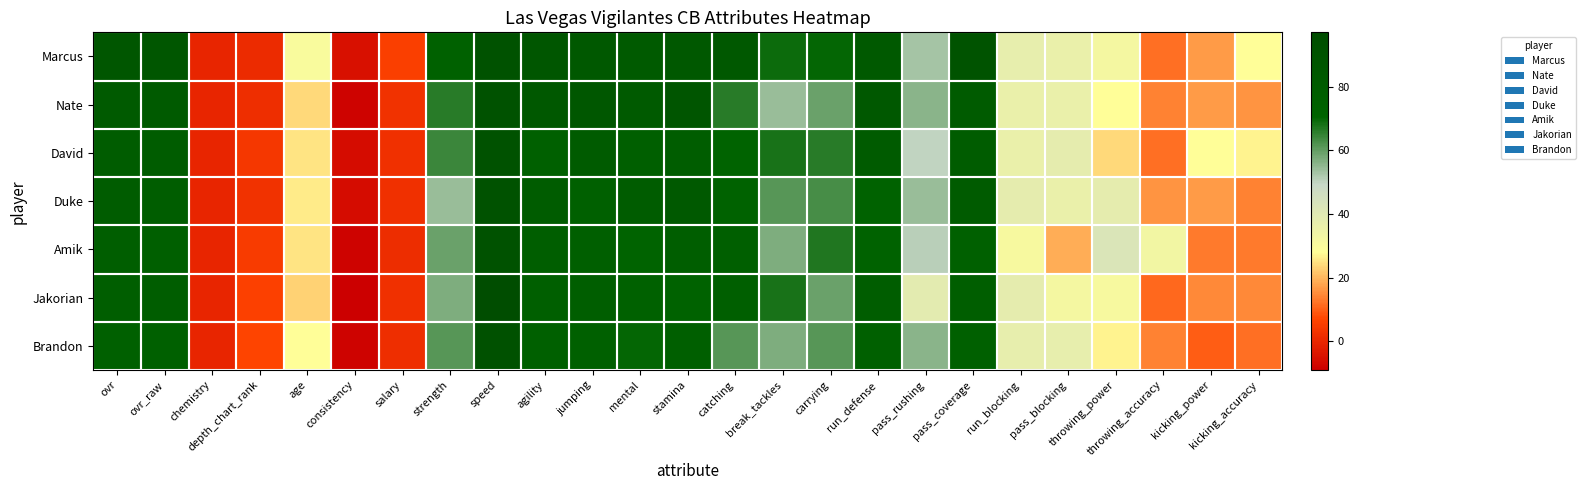

Reading right to left, list all the values displayed in this chart.

Marcus: kicking_accuracy=28.0	kicking_power=17.0	throwing_accuracy=12.0	throwing_power=32.0	pass_blocking=36.0	run_blocking=37.0	pass_coverage=89.0	pass_rushing=53.0	run_defense=82.0	carrying=70.0	break_tackles=69.0	catching=84.0	stamina=84.0	mental=81.0	jumping=83.0	agility=86.0	speed=91.0	strength=73.0	salary=5.7	consistency=-5.0	age=30.0	depth_chart_rank=1.0	chemistry=0.0	ovr_raw=86.0	ovr=86.0
Nate: kicking_accuracy=16.0	kicking_power=17.0	throwing_accuracy=14.0	throwing_power=28.0	pass_blocking=36.0	run_blocking=36.0	pass_coverage=80.0	pass_rushing=56.0	run_defense=83.0	carrying=59.0	break_tackles=54.0	catching=66.0	stamina=87.0	mental=81.0	jumping=85.0	agility=84.0	speed=91.0	strength=66.0	salary=2.6	consistency=-8.0	age=24.0	depth_chart_rank=2.0	chemistry=0.0	ovr_raw=81.0	ovr=81.0
David: kicking_accuracy=27.0	kicking_power=28.0	throwing_accuracy=12.0	throwing_power=24.0	pass_blocking=38.0	run_blocking=36.0	pass_coverage=79.0	pass_rushing=50.0	run_defense=80.0	carrying=66.0	break_tackles=68.0	catching=71.0	stamina=78.0	mental=76.0	jumping=80.0	agility=74.0	speed=91.0	strength=64.0	salary=2.3	consistency=-6.0	age=25.0	depth_chart_rank=4.0	chemistry=0.0	ovr_raw=79.0	ovr=79.0
Duke: kicking_accuracy=14.0	kicking_power=17.0	throwing_accuracy=16.0	throwing_power=38.0	pass_blocking=36.0	run_blocking=38.0	pass_coverage=80.0	pass_rushing=54.0	run_defense=72.0	carrying=63.0	break_tackles=61.0	catching=72.0	stamina=82.0	mental=79.0	jumping=74.0	agility=79.0	speed=90.0	strength=54.0	salary=2.4	consistency=-6.0	age=26.0	depth_chart_rank=3.0	chemistry=0.0	ovr_raw=78.0	ovr=79.0
Amik: kicking_accuracy=13.0	kicking_power=13.0	throwing_accuracy=33.0	throwing_power=42.0	pass_blocking=19.0	run_blocking=31.0	pass_coverage=74.0	pass_rushing=51.0	run_defense=72.0	carrying=67.0	break_tackles=57.0	catching=76.0	stamina=77.0	mental=71.0	jumping=76.0	agility=77.0	speed=90.0	strength=59.0	salary=1.7	consistency=-8.0	age=25.0	depth_chart_rank=5.0	chemistry=0.0	ovr_raw=76.0	ovr=77.0
Jakorian: kicking_accuracy=15.0	kicking_power=15.0	throwing_accuracy=11.0	throwing_power=31.0	pass_blocking=32.0	run_blocking=38.0	pass_coverage=77.0	pass_rushing=39.0	run_defense=78.0	carrying=59.0	break_tackles=68.0	catching=76.0	stamina=72.0	mental=73.0	jumping=77.0	agility=76.0	speed=97.0	strength=57.0	salary=2.4	consistency=-9.0	age=23.0	depth_chart_rank=6.0	chemistry=0.0	ovr_raw=78.0	ovr=77.0
Brandon: kicking_accuracy=12.0	kicking_power=10.0	throwing_accuracy=14.0	throwing_power=27.0	pass_blocking=37.0	run_blocking=37.0	pass_coverage=74.0	pass_rushing=56.0	run_defense=75.0	carrying=61.0	break_tackles=57.0	catching=61.0	stamina=76.0	mental=70.0	jumping=74.0	agility=74.0	speed=92.0	strength=61.0	salary=2.0	consistency=-8.0	age=28.0	depth_chart_rank=7.0	chemistry=0.0	ovr_raw=75.0	ovr=74.0